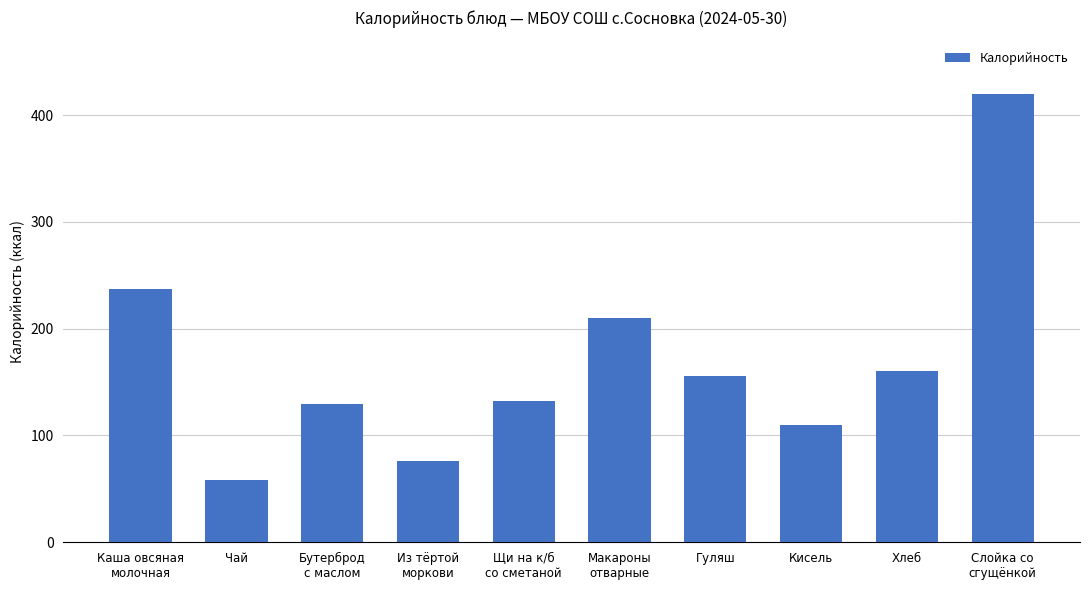

What is the label of the 6th bar from the left?

Макароны
отварные